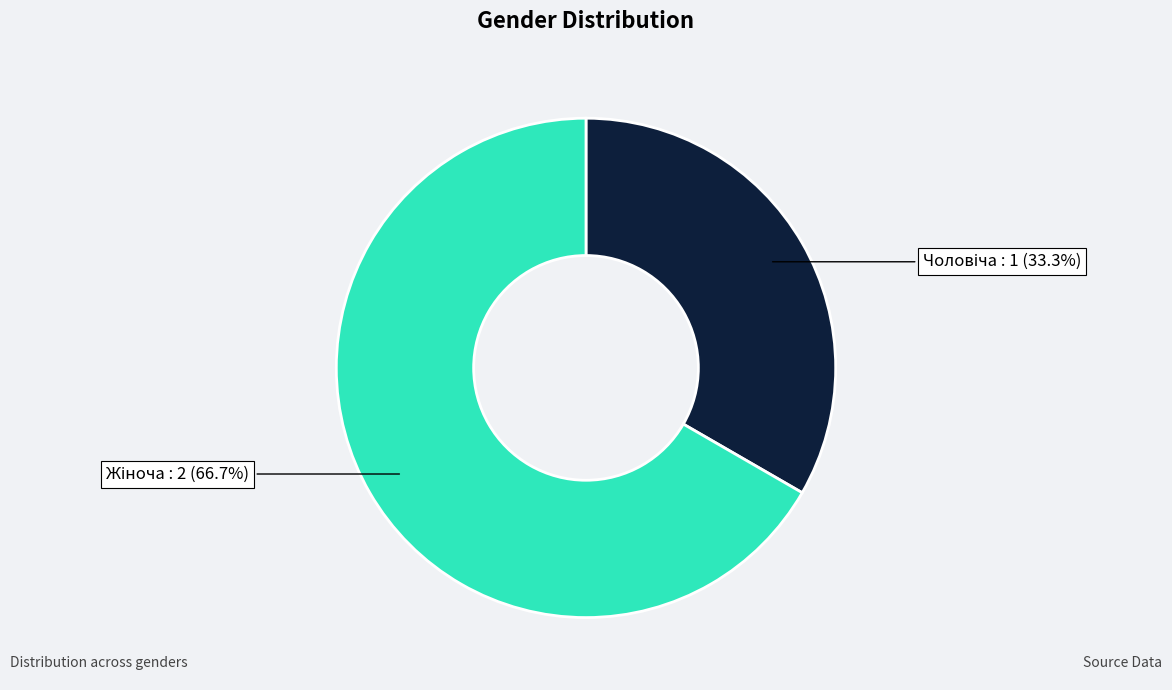

Is there a majority slice in this chart?

Yes